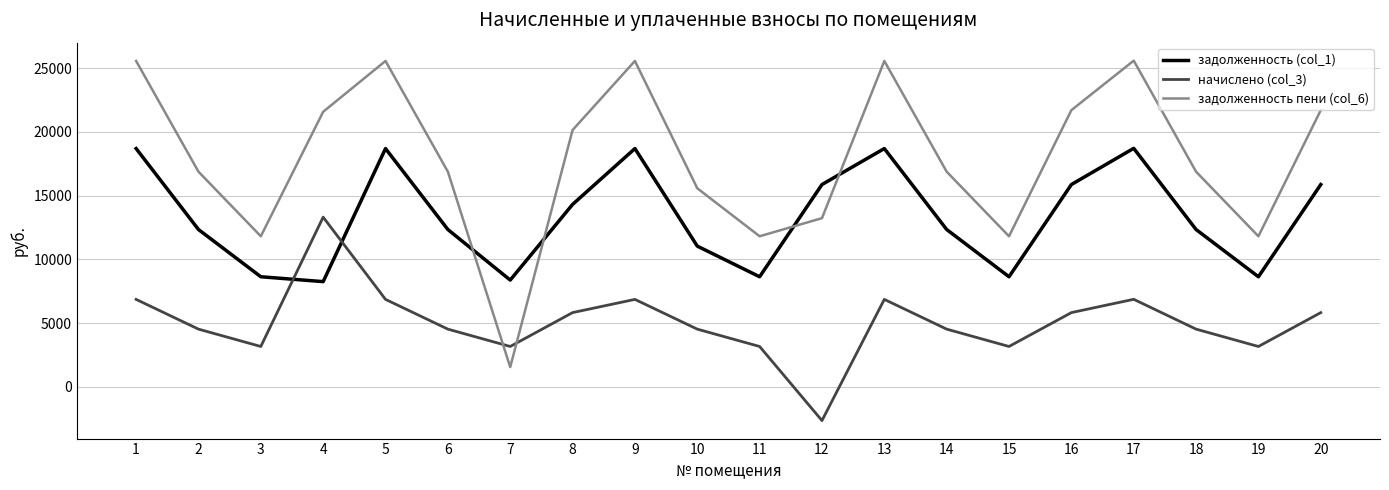

Which series has the largest range (max minus min)?

задолженность пени (col_6)